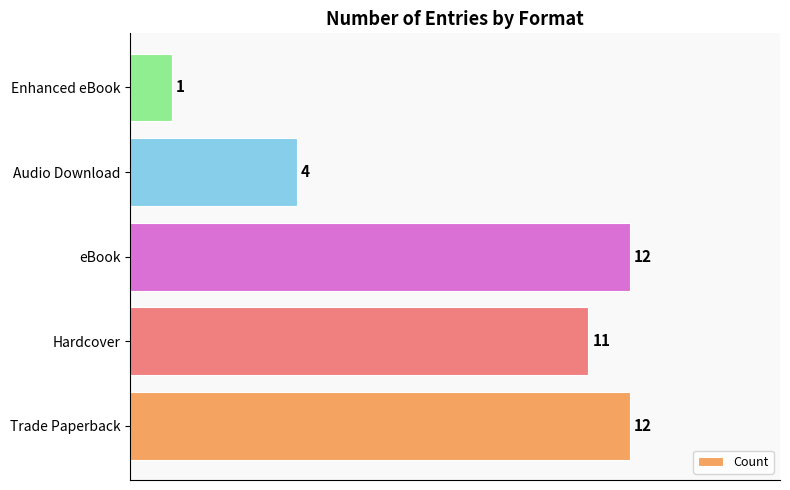

What is the maximum value shown in the chart?

12